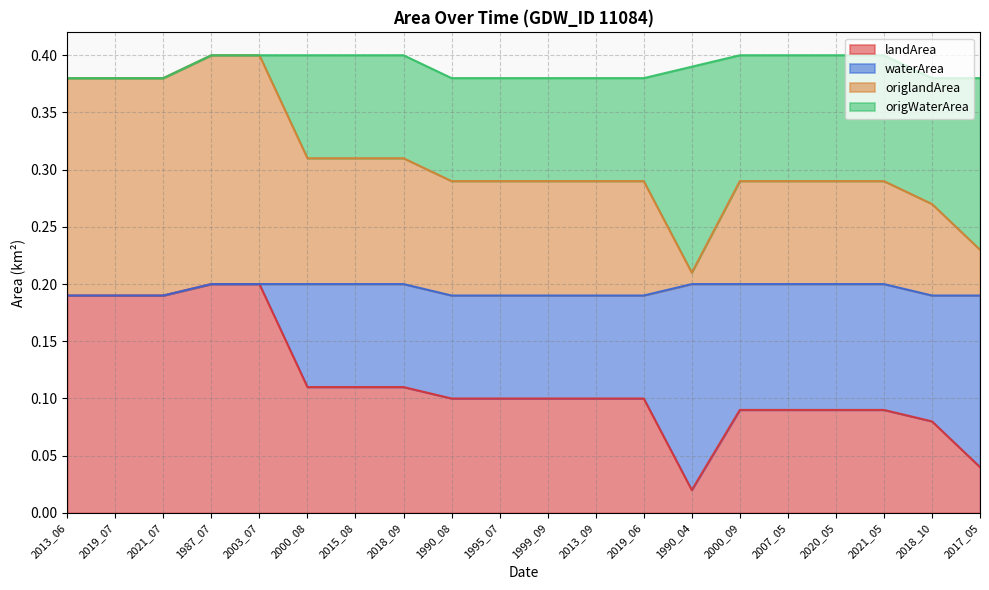

Does the chart have visible grid lines?

Yes